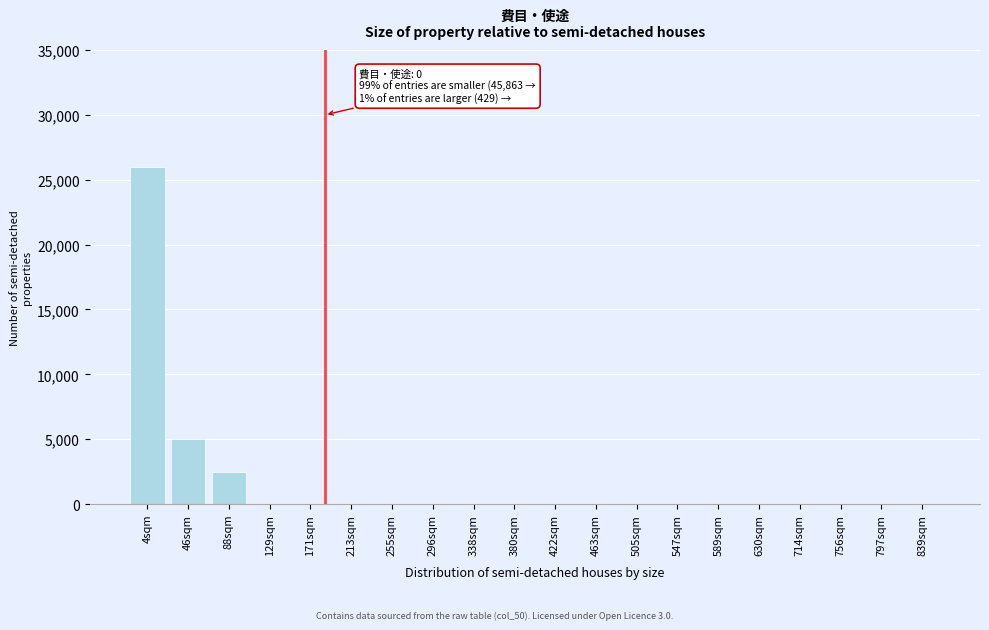

Reading left to right, extract all data points from this chart.

4sqm=26000	46sqm=5000	88sqm=2500	129sqm=0	171sqm=0	213sqm=0	255sqm=0	296sqm=0	338sqm=0	380sqm=0	422sqm=0	463sqm=0	505sqm=0	547sqm=0	589sqm=0	630sqm=0	714sqm=0	756sqm=0	797sqm=0	839sqm=0